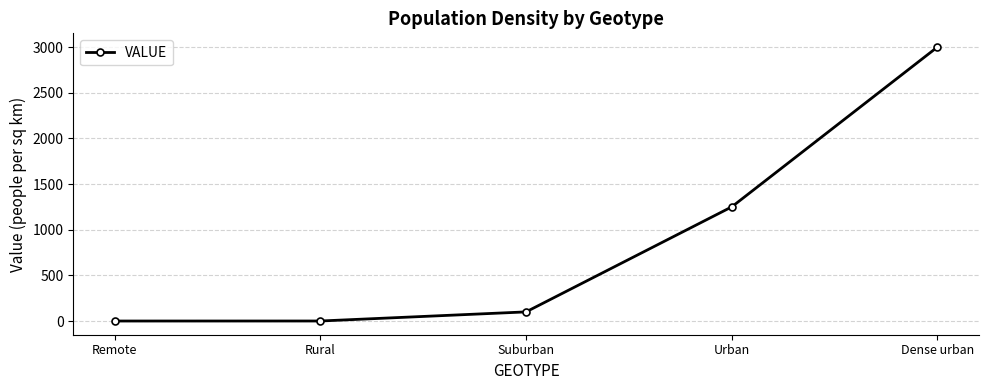

Which category has the highest value across all series?

Dense urban